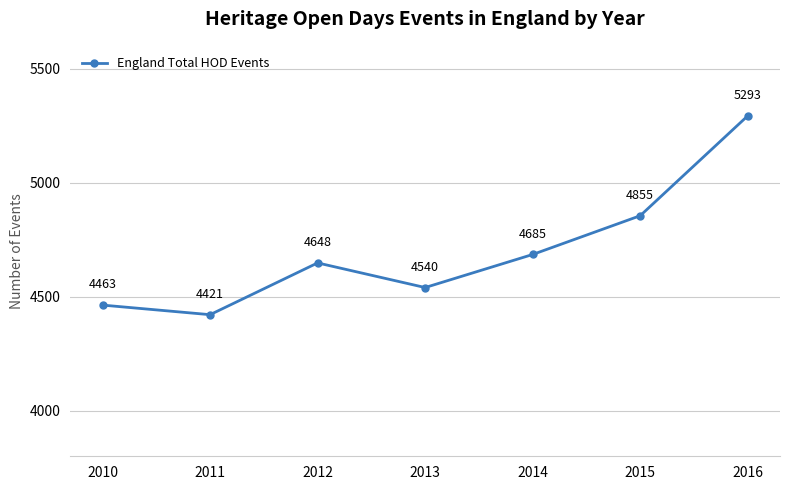

What value does the data have at 2016?

5293